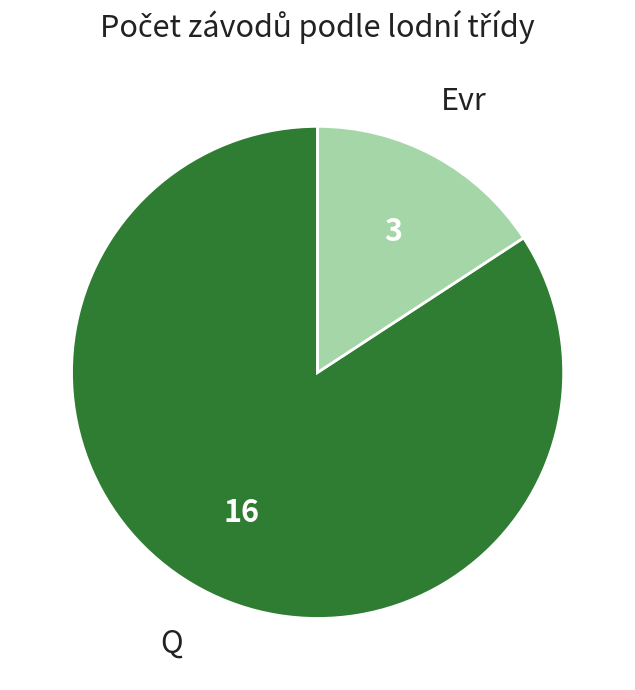

Which category accounts for the majority?

Q